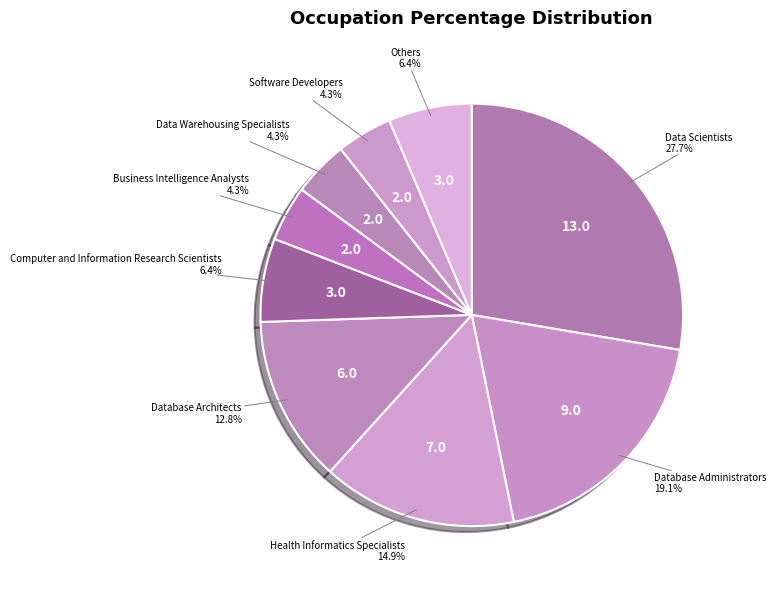

To the nearest percent, what percentage of the pie is Business Intelligence Analysts?

4%